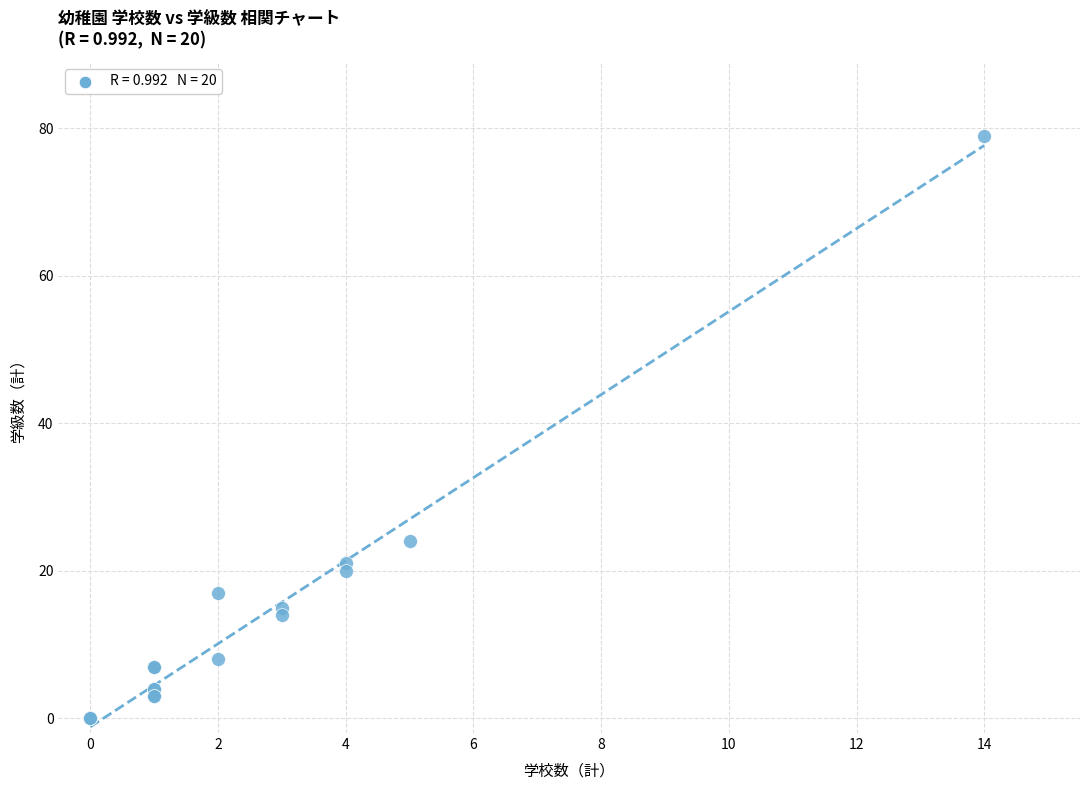

What Y value in the scatter plot is closest to 39?

24